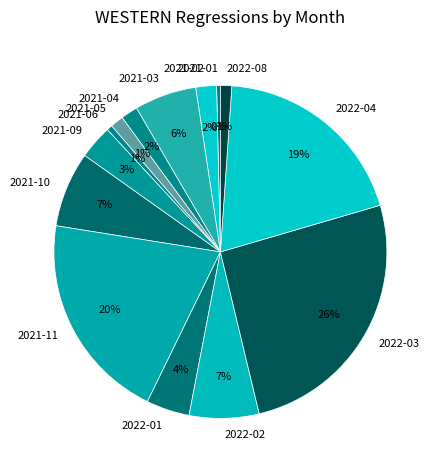

Do 2021-02 and 2021-09 together represent more than half of the pie?

No